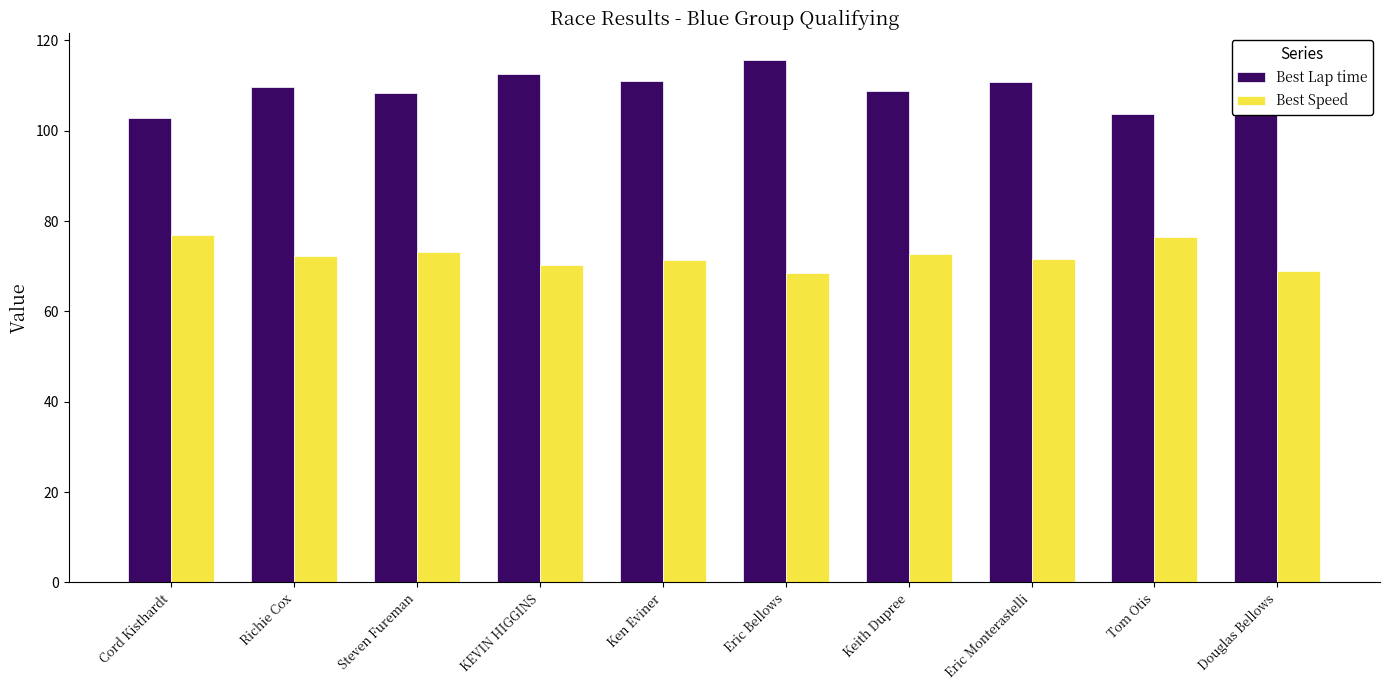

What is the difference between the Best Speed values at Ken Eviner and Cord Kisthardt?

5.7